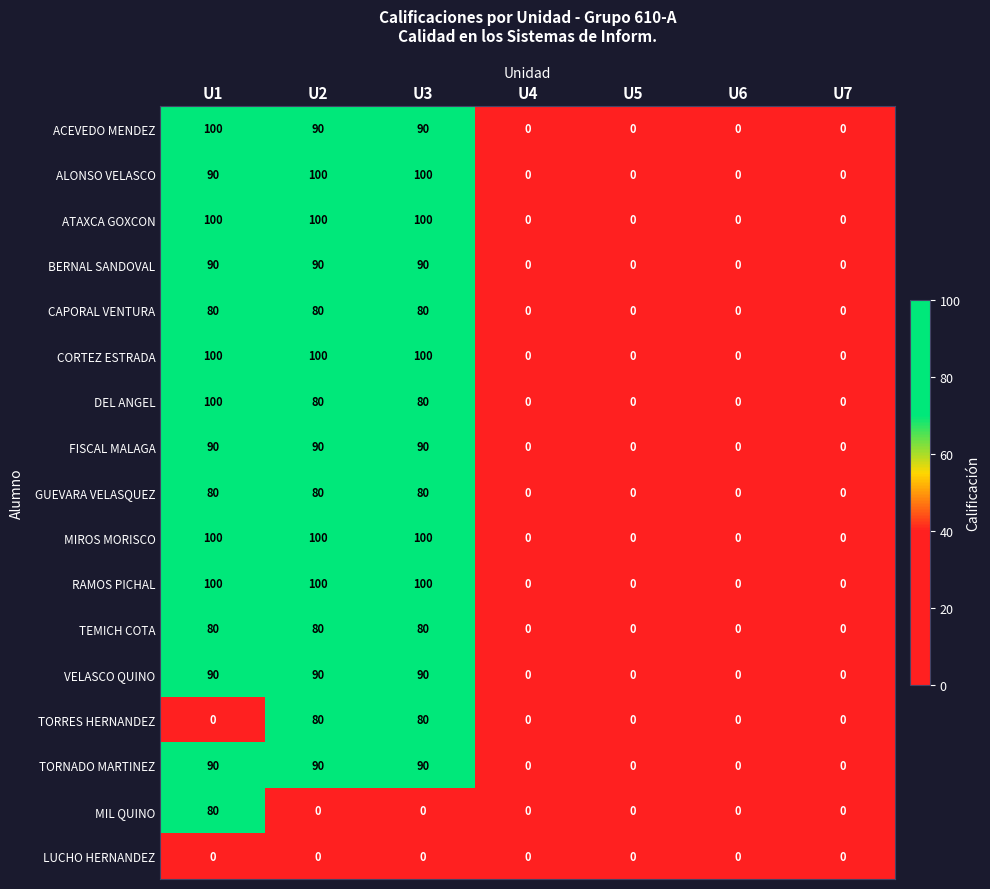

What is the difference between the highest and lowest values at U2?

100